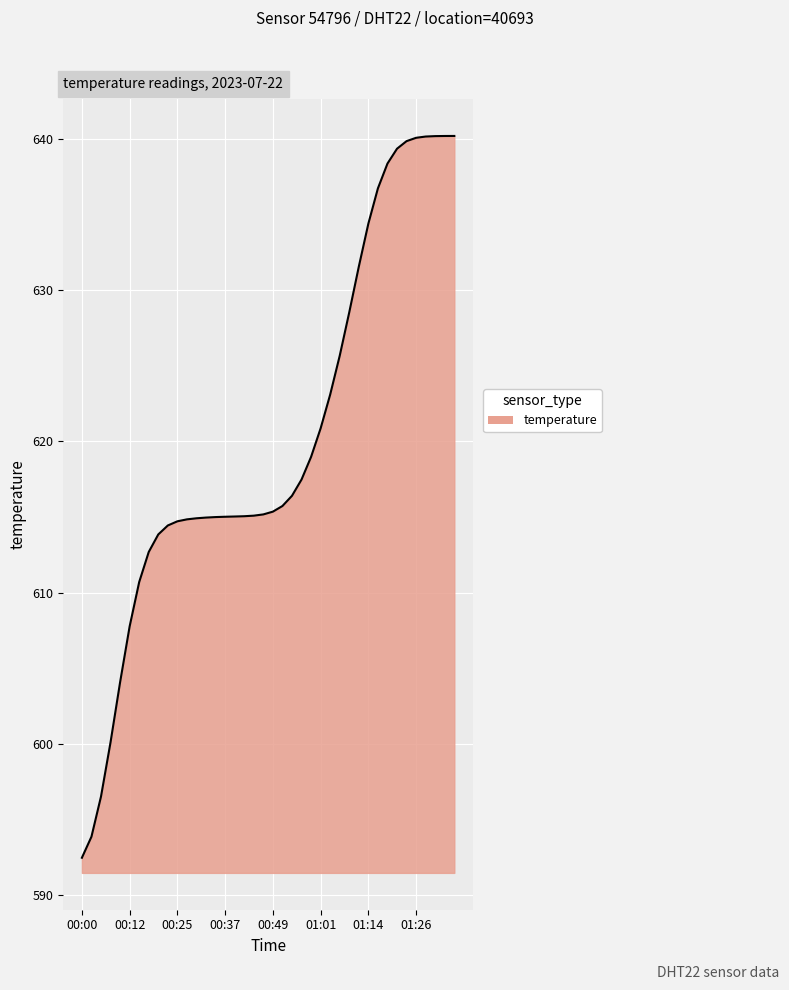

What is the minimum value shown in the chart?

592.5